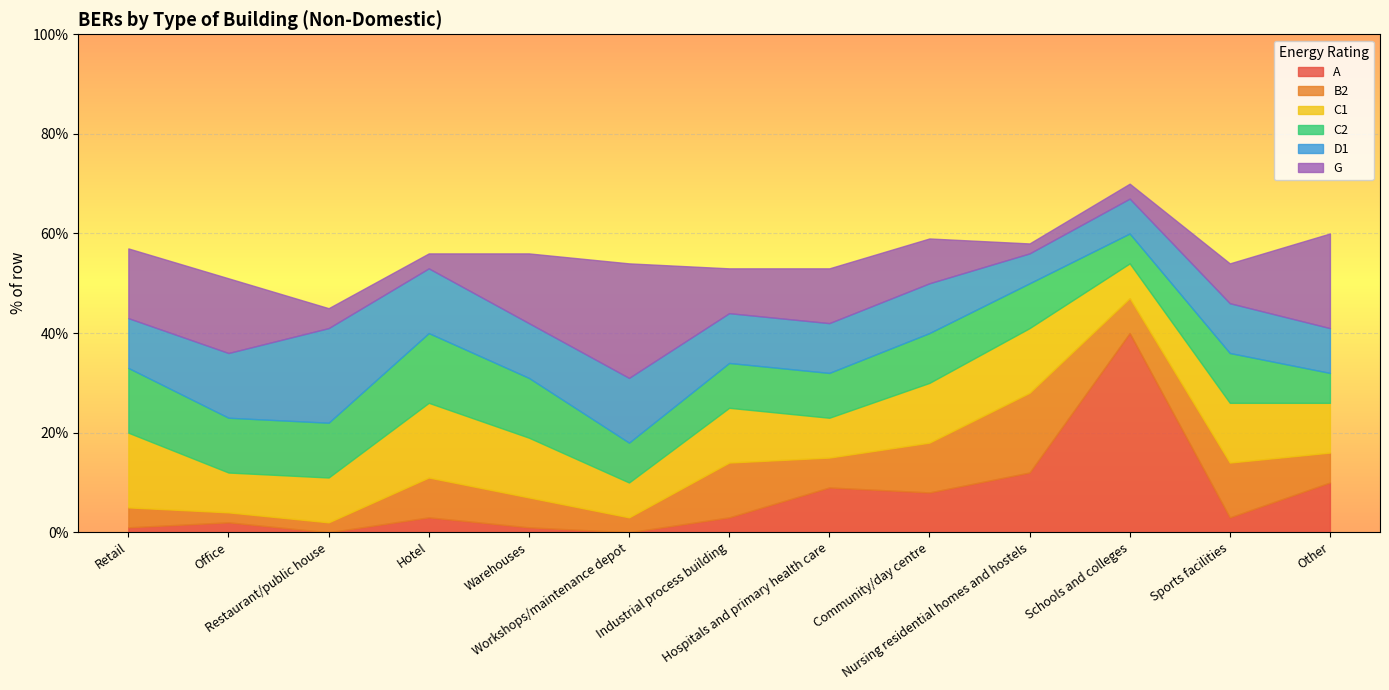

At which label does B2 reach its peak?

Nursing residential homes and hostels